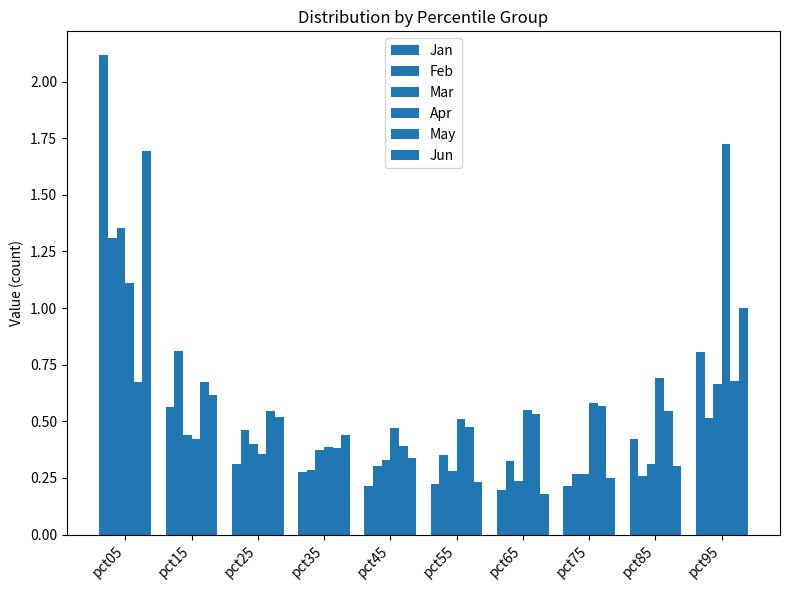

How many bars are there in each group?

6